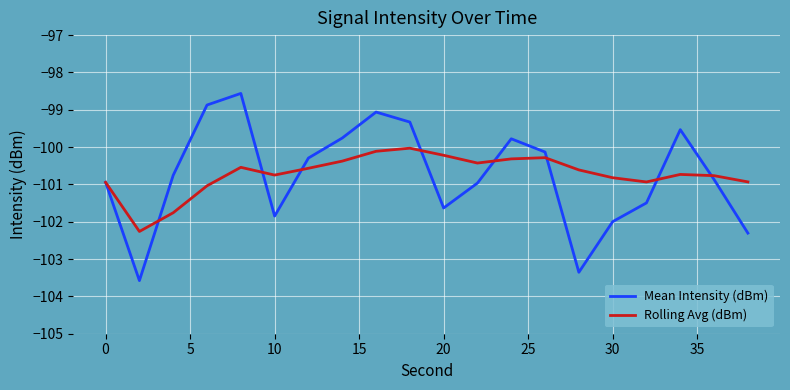

Which series has the widest spread of values?

Mean Intensity (dBm)